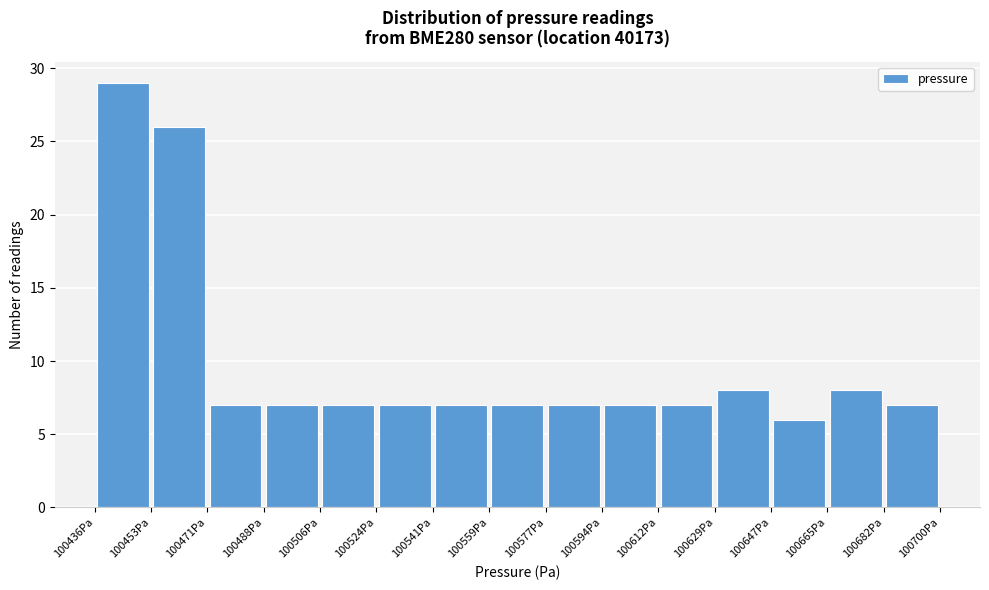

Which range on the x-axis has the tallest bar?

100436 to 100454